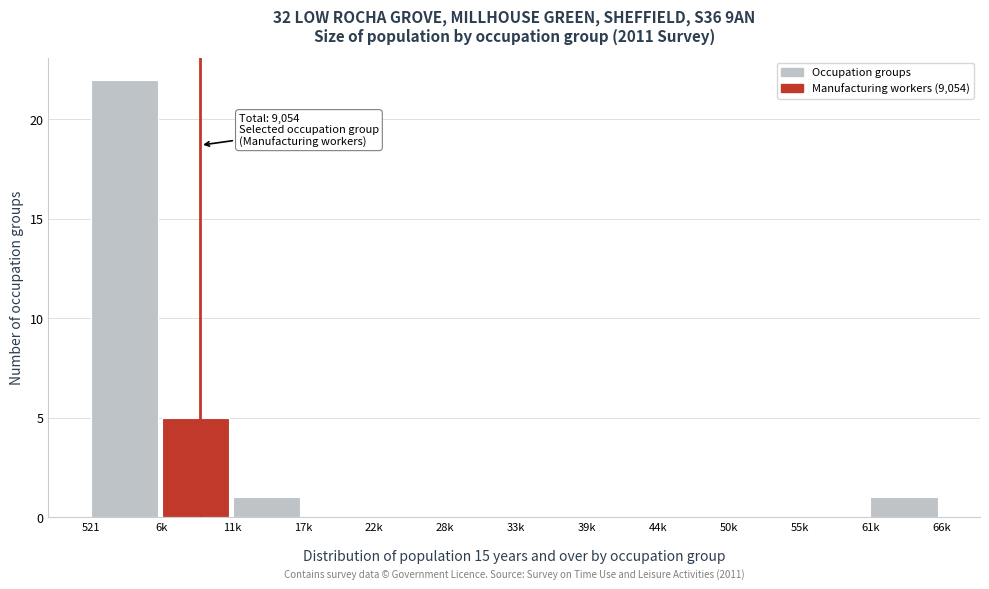

What is the greatest value displayed?

22